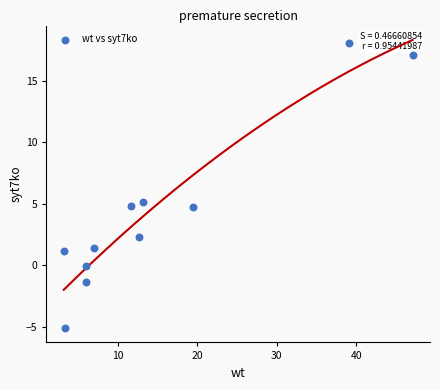

What is the average X value?

15.3